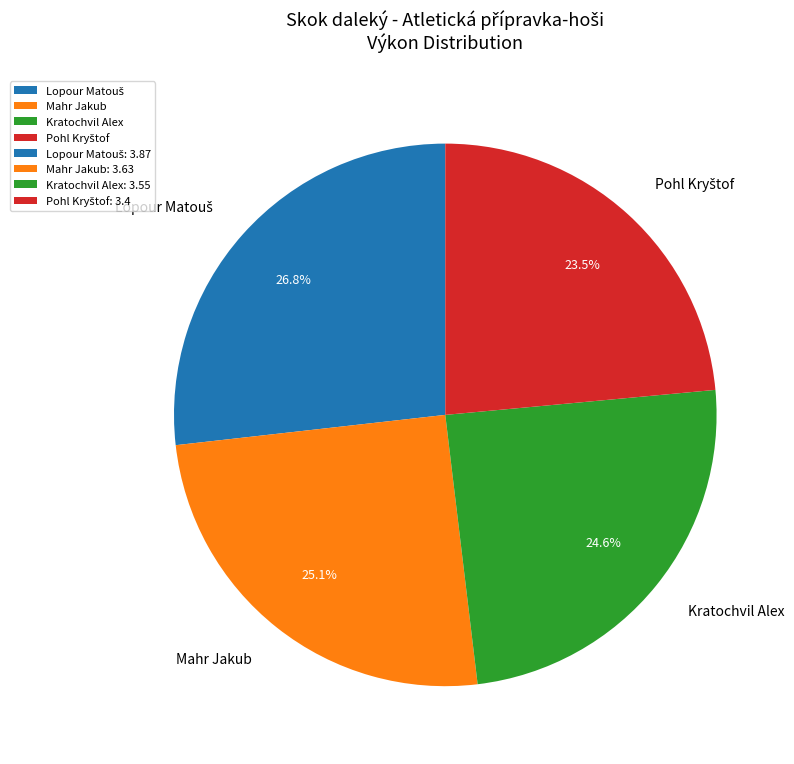

What percentage do Kratochvil Alex and Mahr Jakub together represent?

49.7%